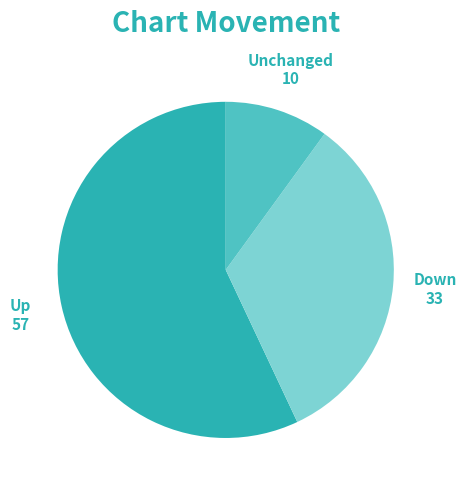

Is there a majority slice in this chart?

Yes